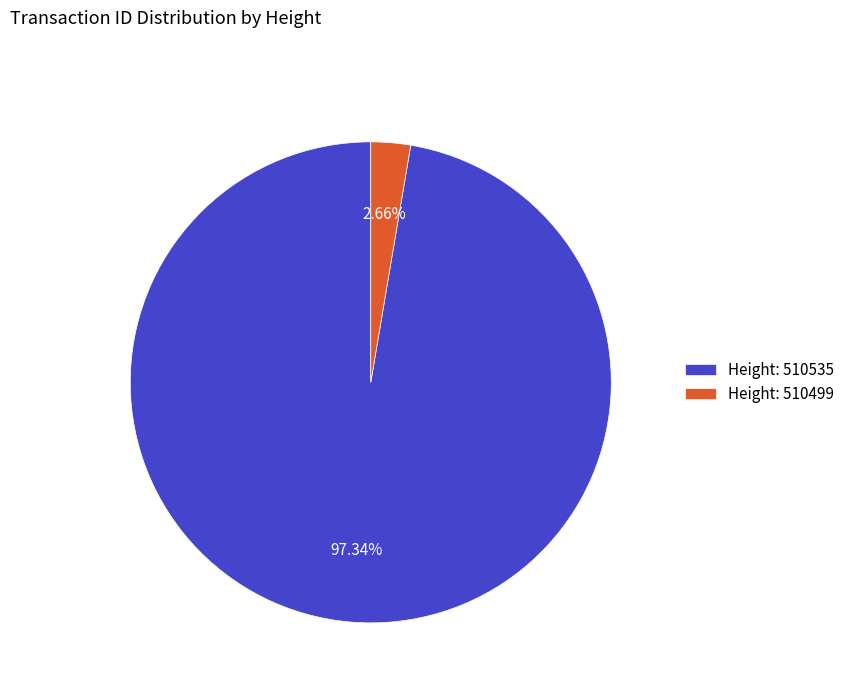

Is there a majority slice in this chart?

Yes